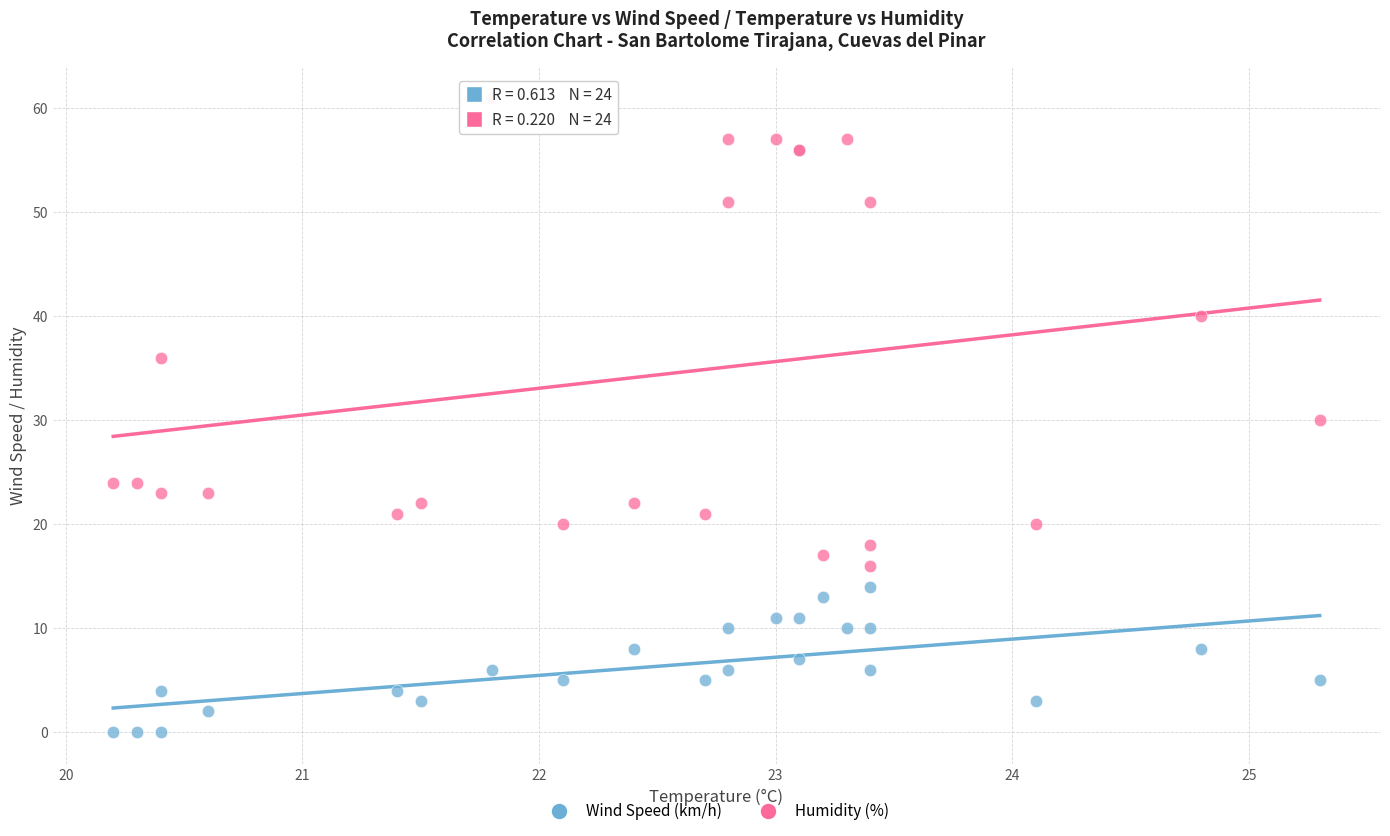

Which series contains the highest Y value?

Humidity (%)